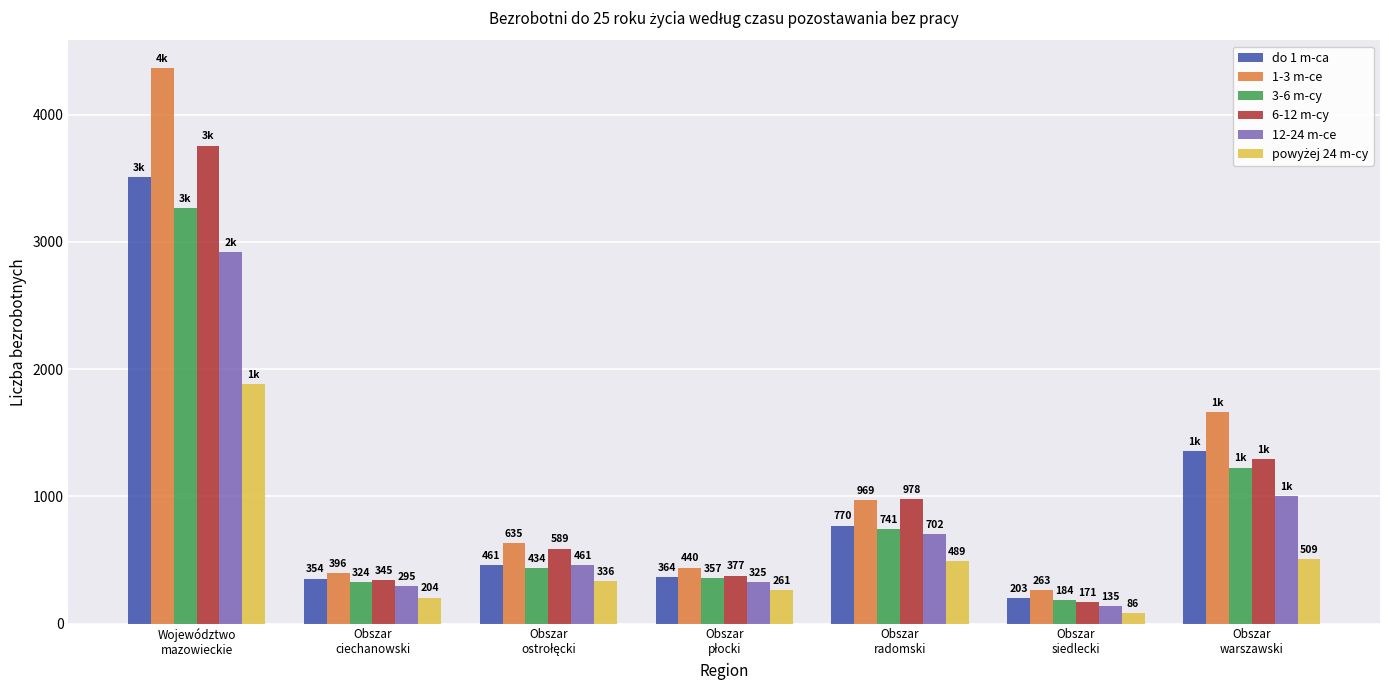

What position from the right is Obszar
ciechanowski?

6